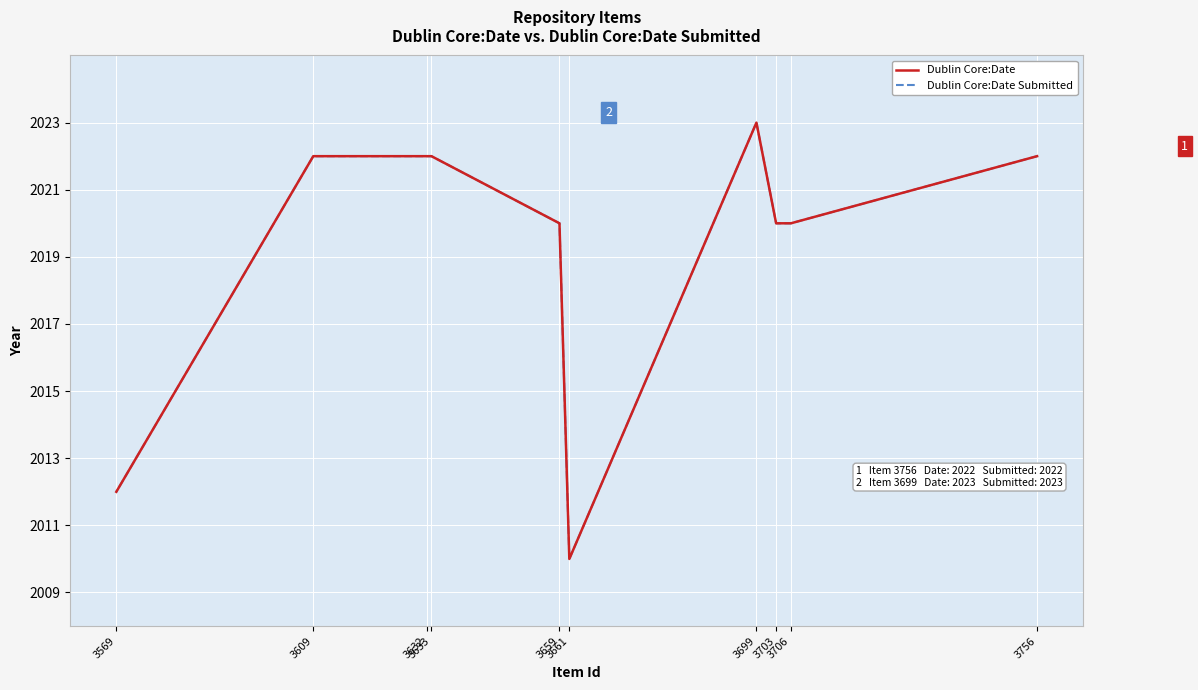

At 3661, list the series in order from smallest to largest.

Dublin Core:Date, Dublin Core:Date Submitted